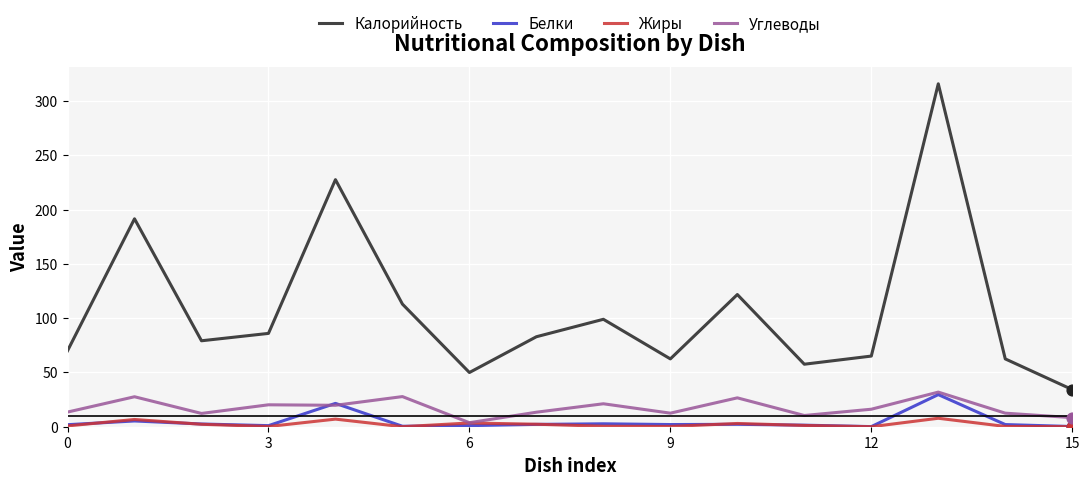

Which series has the largest total across all categories?

Калорийность